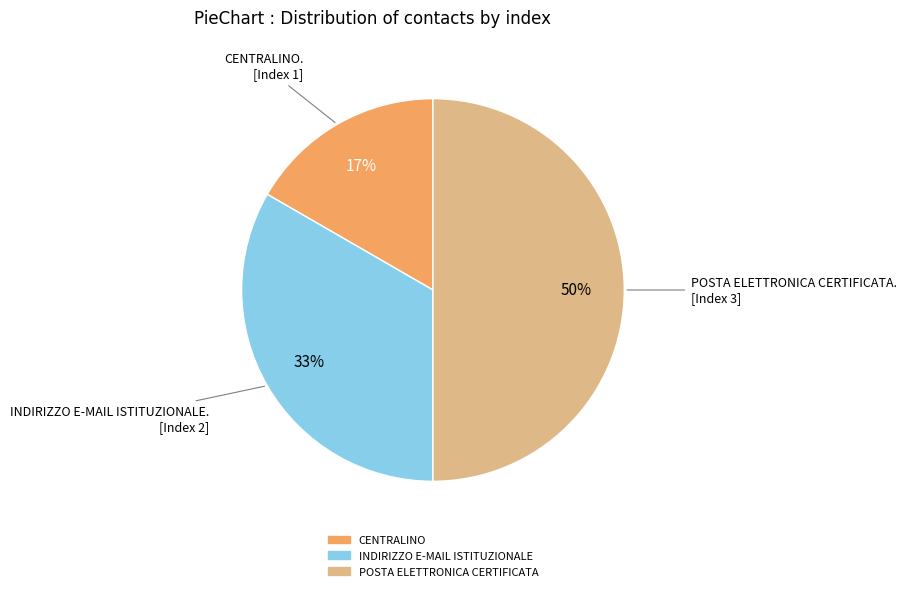

Does CENTRALINO account for over 50% of the chart?

No